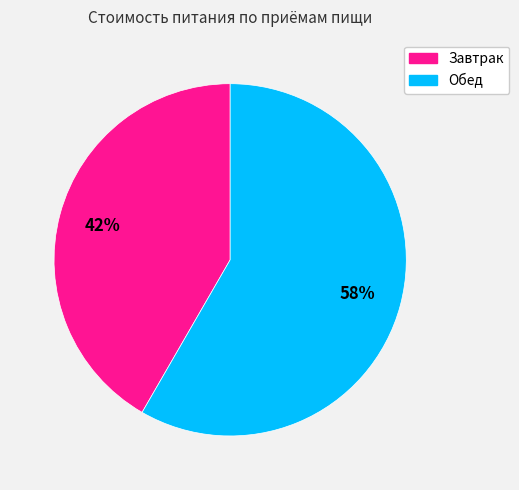

To the nearest percent, what is the combined percentage of Завтрак and Обед?

100%